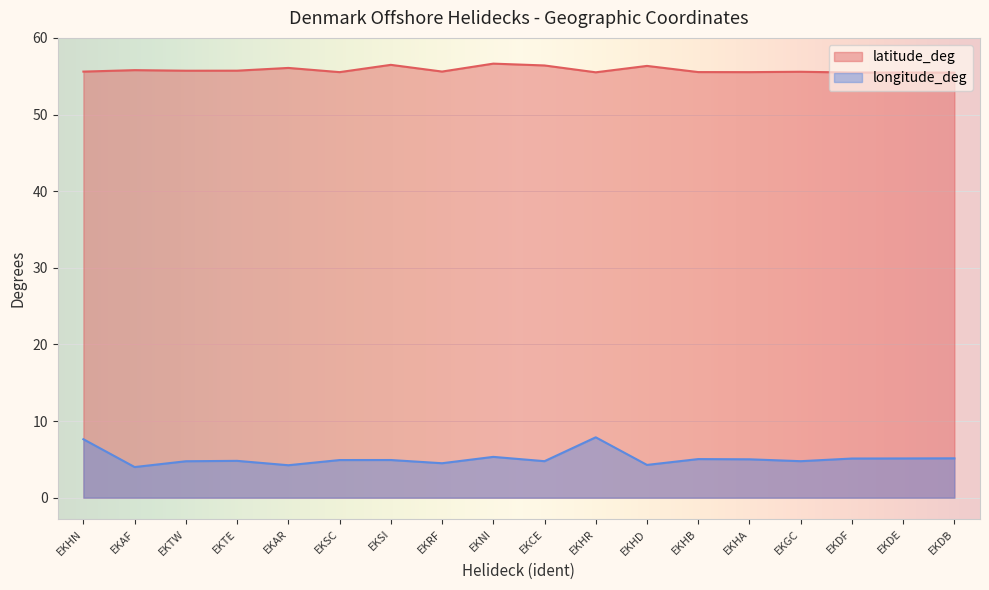

Reading left to right, extract all data points from this chart.

latitude_deg: 55.6	55.8	55.7	55.7	56.1	55.5	56.5	55.6	56.6	56.4	55.5	56.3	55.5	55.5	55.6	55.5	55.5	55.5
longitude_deg: 7.6	4.0	4.8	4.8	4.2	4.9	4.9	4.5	5.3	4.8	7.9	4.3	5.0	5.0	4.8	5.1	5.1	5.1